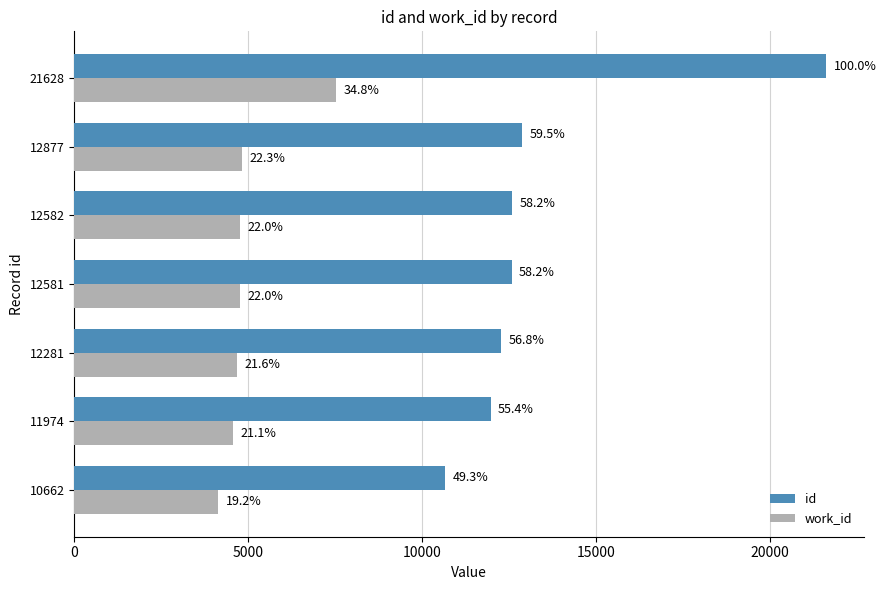

What are all the series names shown in the legend?

id, work_id